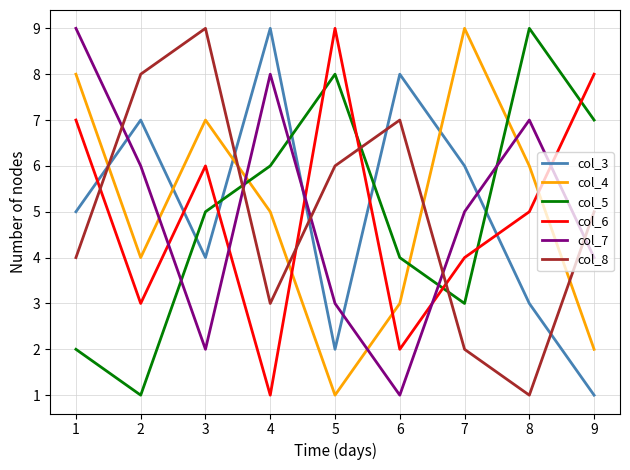

Is the value of col_8 at 2 greater than the value of col_6 at 5?

No